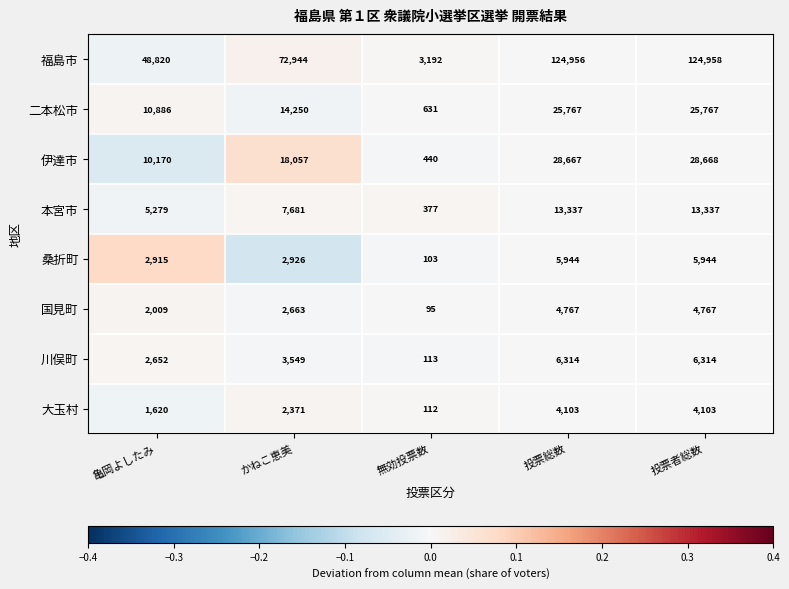

Rank the series at かねこ恵美 from lowest to highest value.

大玉村, 国見町, 桑折町, 川俣町, 本宮市, 二本松市, 伊達市, 福島市